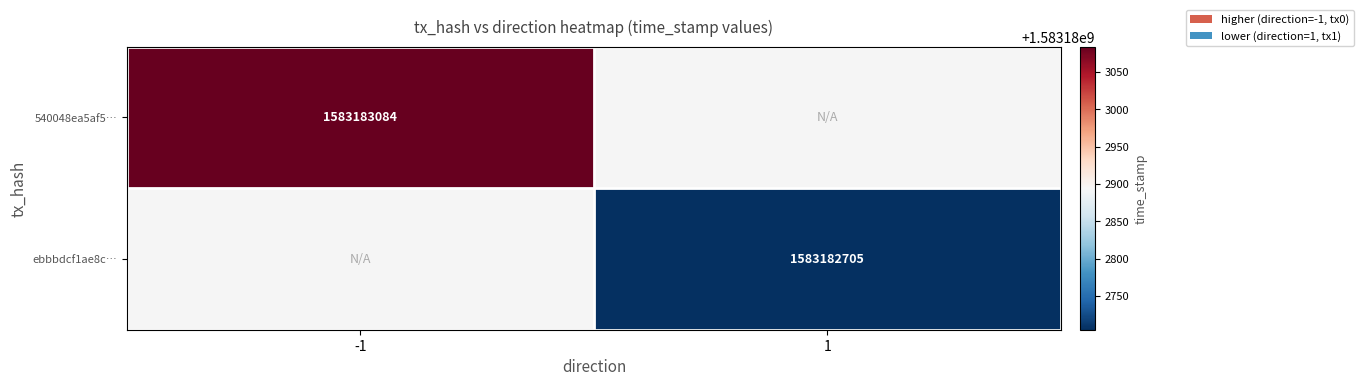

How many distinct data groups are displayed?

2